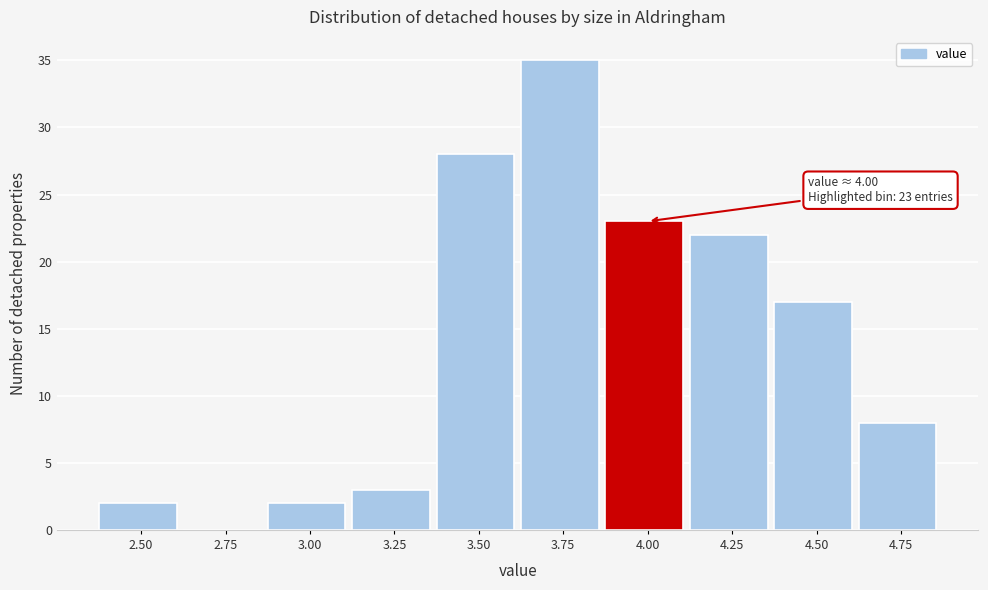

Reading left to right, transcribe all the data shown in this chart.

2.50=2	2.75=0	3.00=2	3.25=3	3.50=28	3.75=35	4.00=23	4.25=22	4.50=17	4.75=8